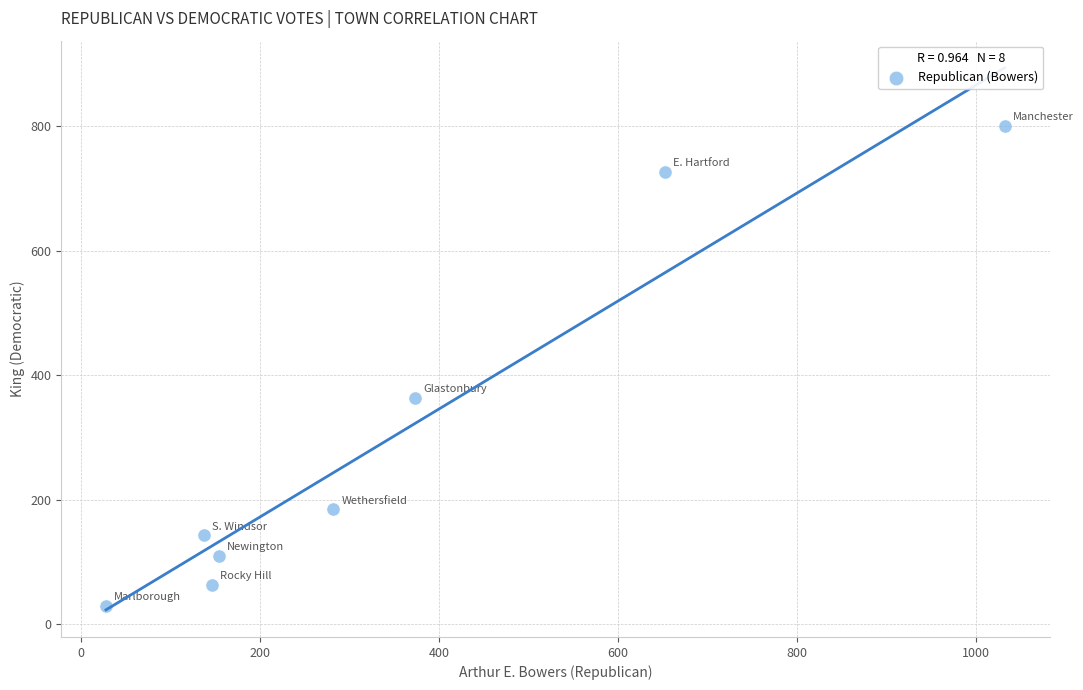

What is the average Y value?

303